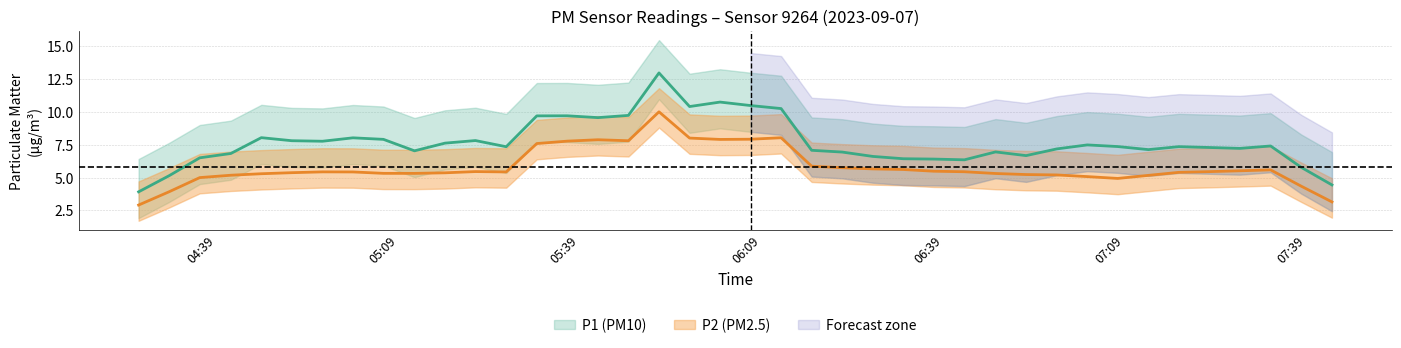

True or false: P1 and P2 cross at least once.

False